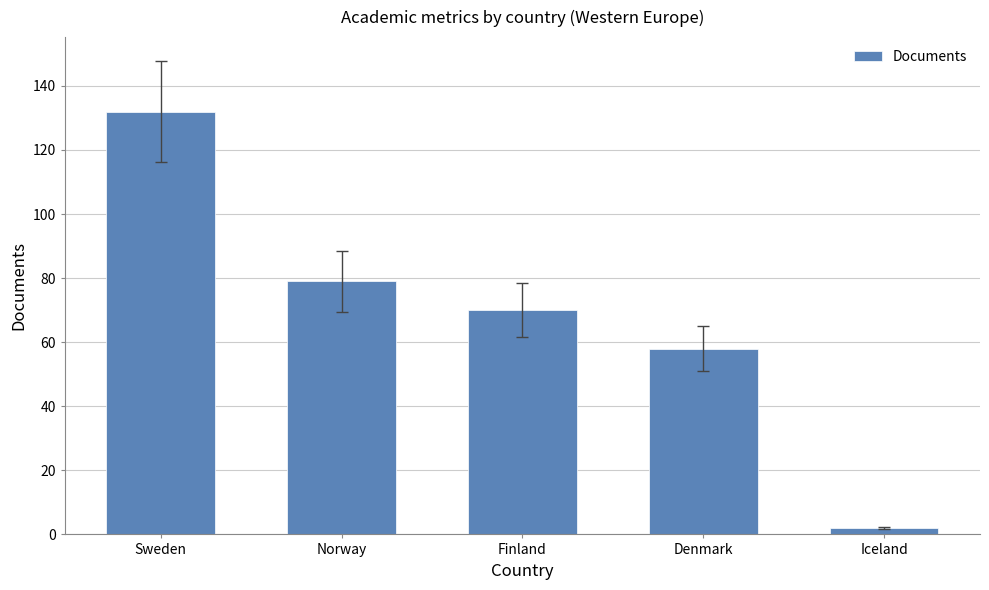

Reading left to right, transcribe all the data shown in this chart.

132	79	70	58	2